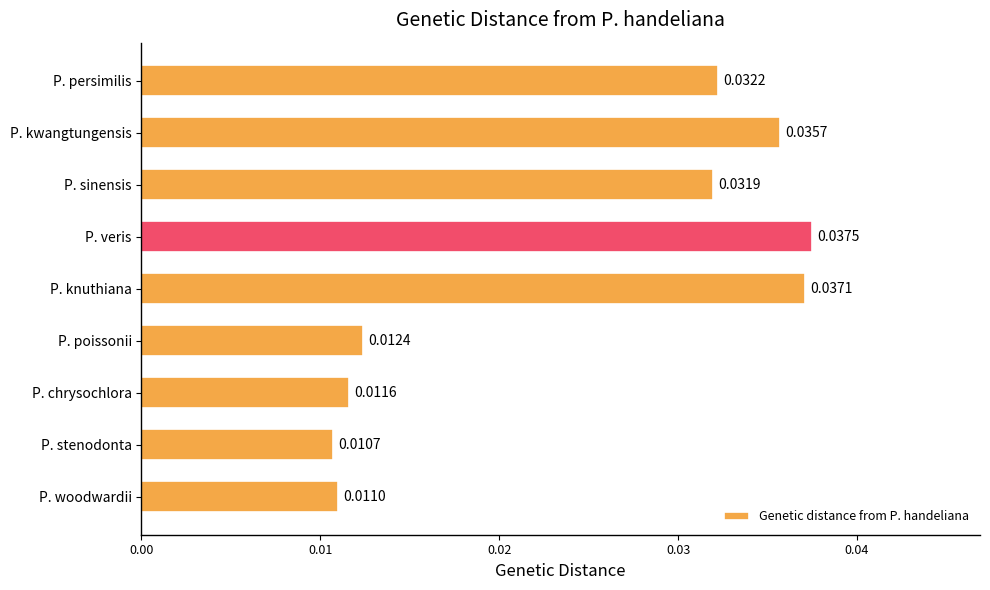

Rank the categories by value from highest to lowest.

P. veris, P. knuthiana, P. kwangtungensis, P. persimilis, P. sinensis, P. poissonii, P. chrysochlora, P. woodwardii, P. stenodonta